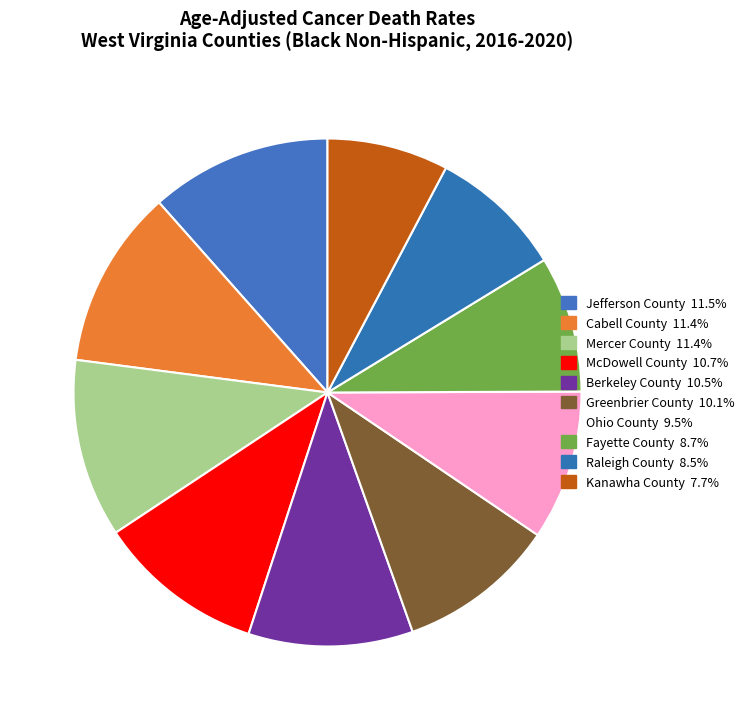

Which category has the biggest portion of the pie?

Jefferson County